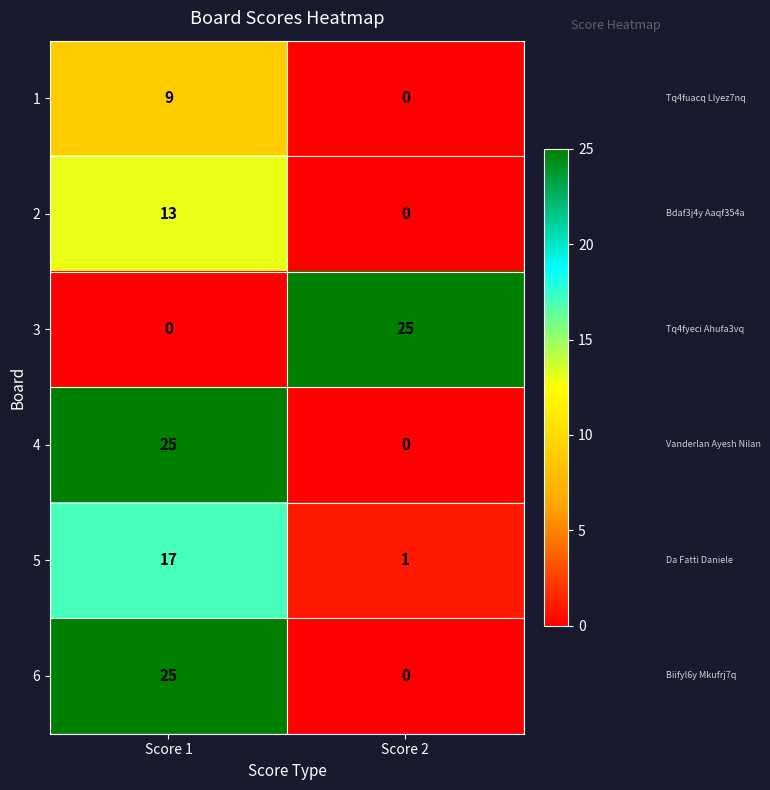

True or false: 3 has a value of 25 at Score 2.

True